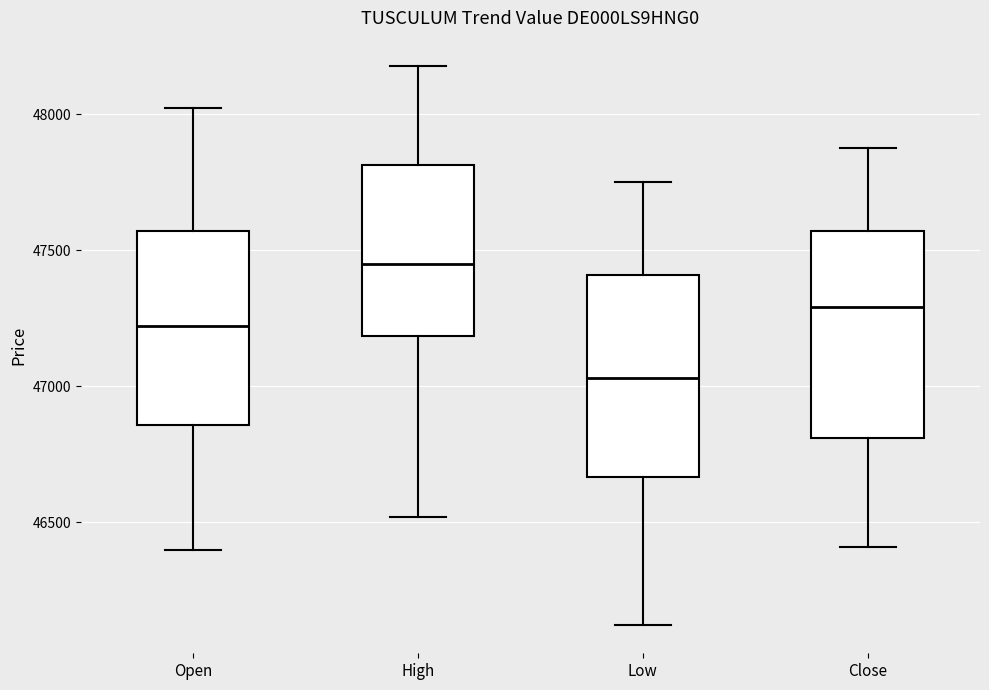

Where does the median line of the box for Close sit on the y-axis? The values are not printed on the chart, so give them approximately, as read against the axis.

47300